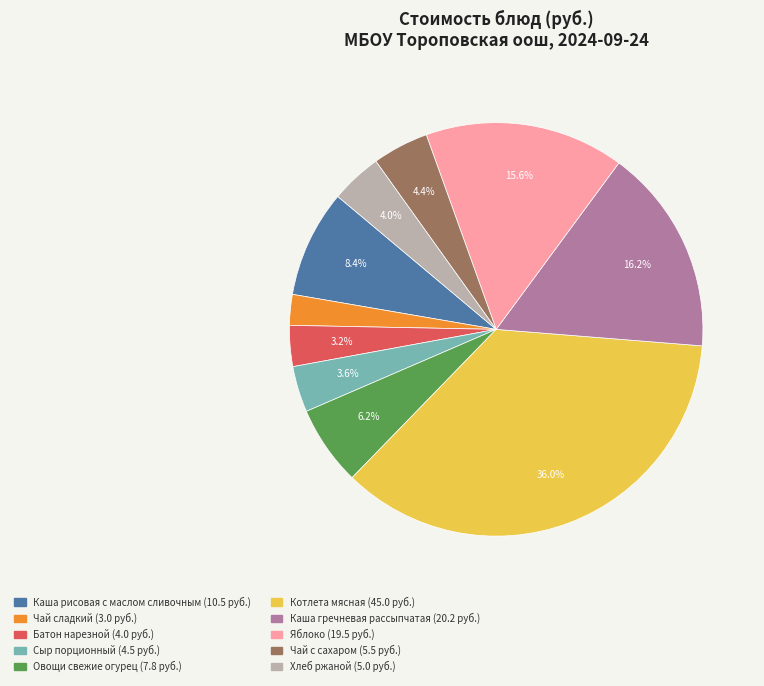

How much of the chart is everything except Каша рисовая с маслом сливочным?

91.6%